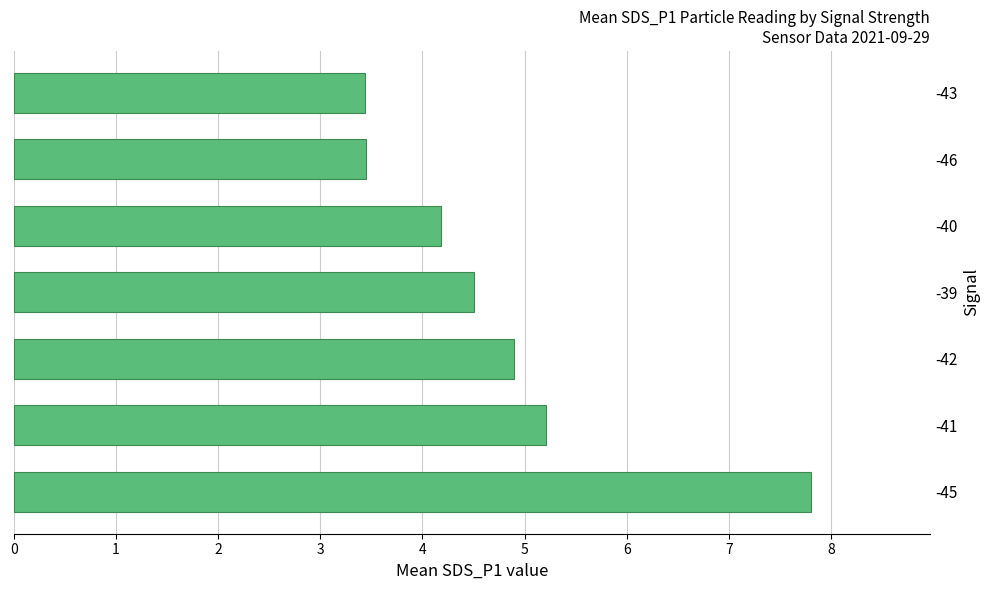

True or false: the data shows 1.8 at -46.

False